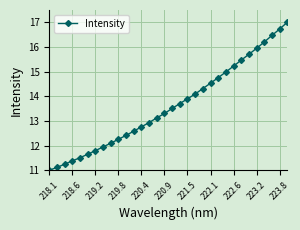

What is the minimum value shown in the chart?

11.0